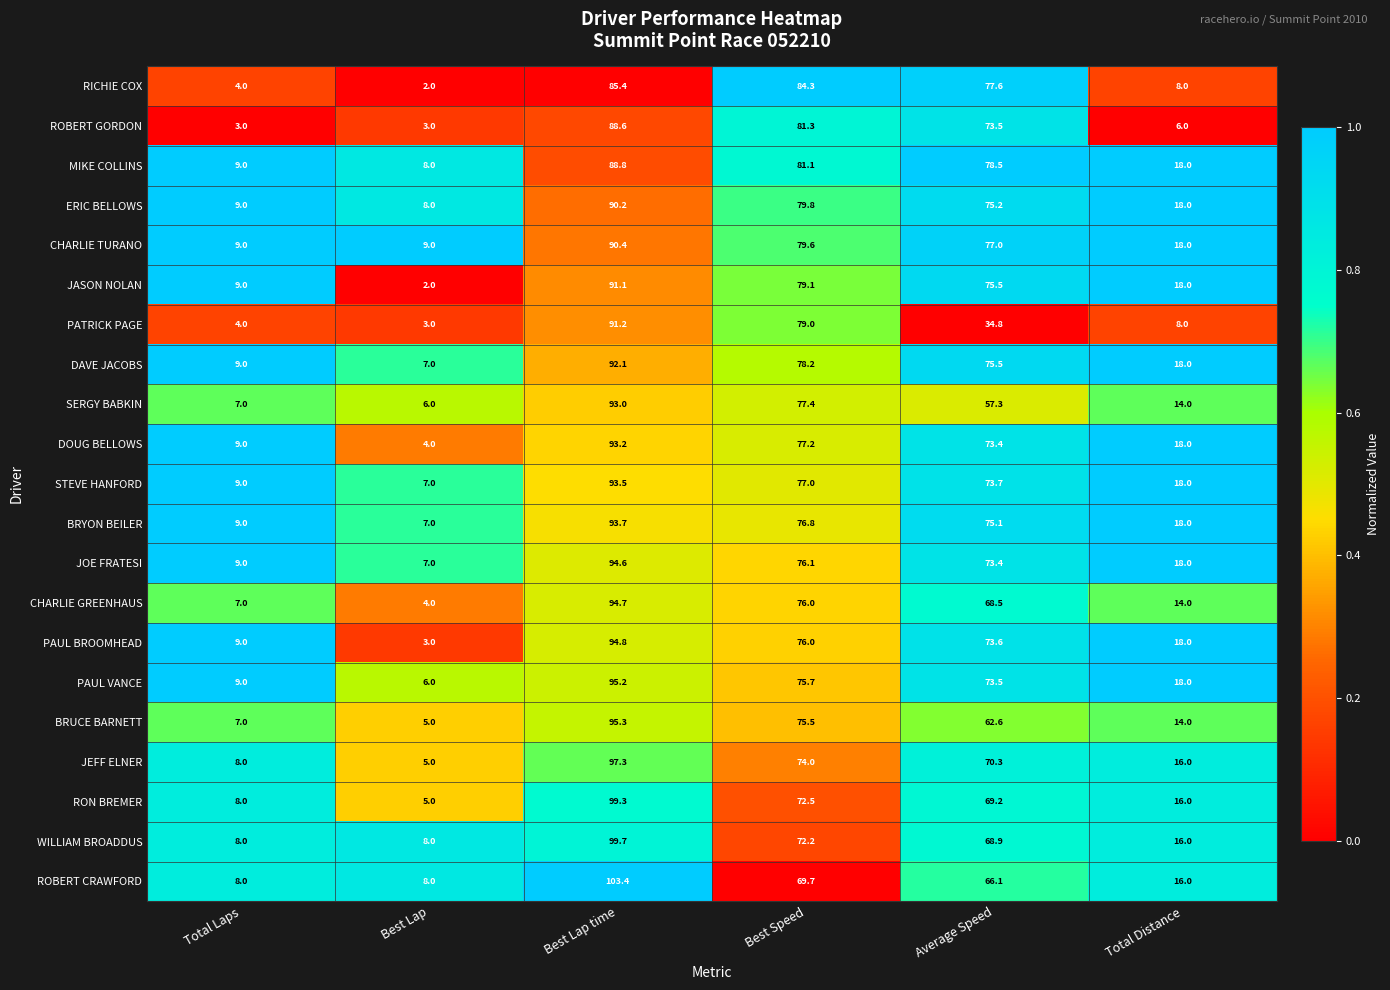

Which category has the highest value across all series?

Best Lap time